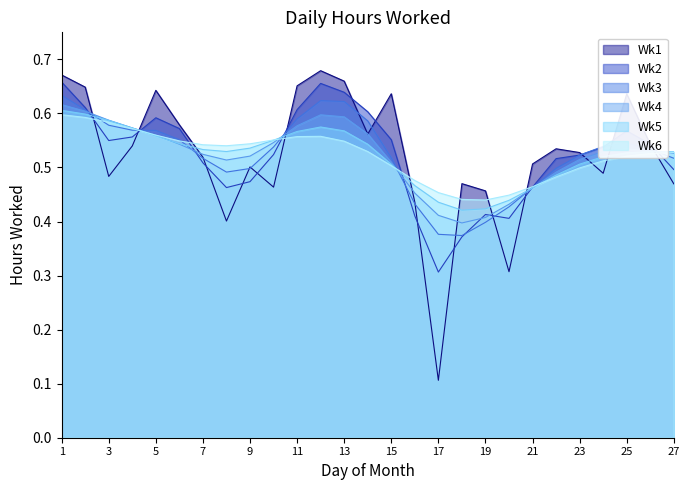

List the labels in order of value, smallest first.

17, 20, 8, 16, 19, 10, 27, 18, 3, 24, 9, 21, 7, 23, 22, 4, 26, 14, 6, 25, 15, 5, 2, 11, 13, 1, 12